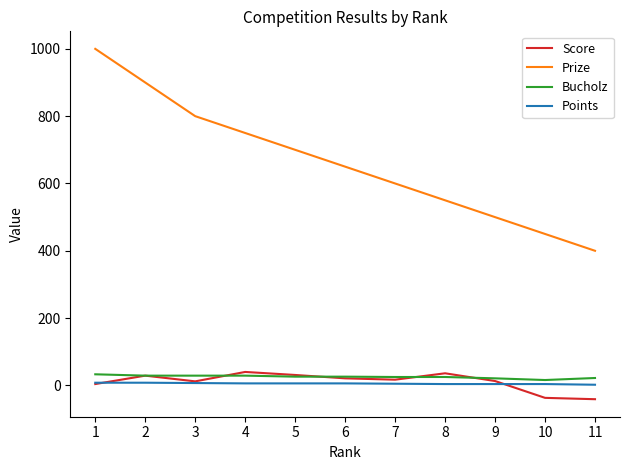

What is the difference between the maximum and minimum values in the Prize series?

600